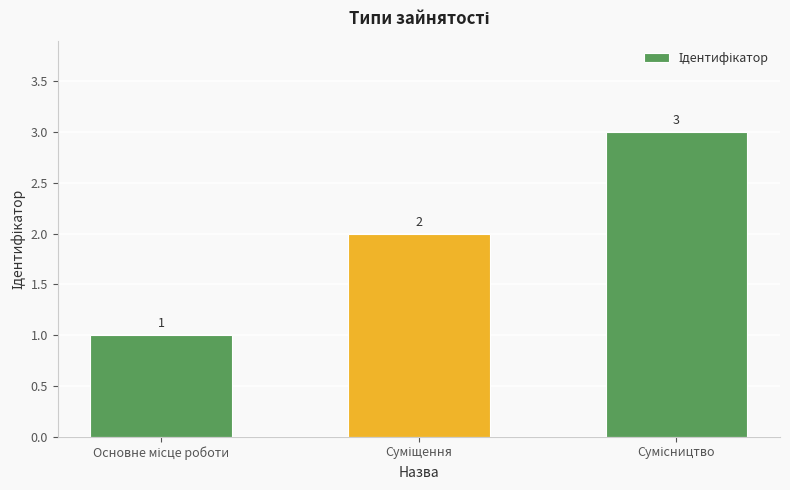

What is the value of the 1st bar from the left?

1